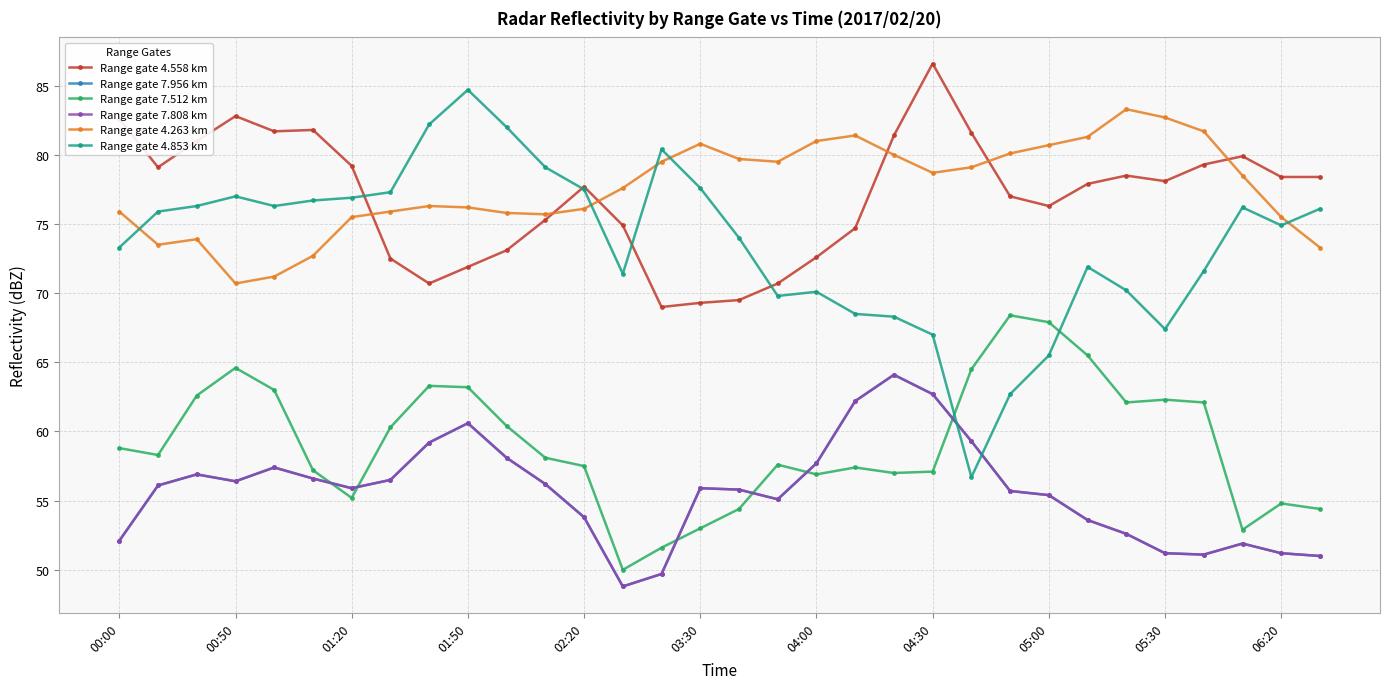

Between which two adjacent categories do Range gate 7.956 km and Range gate 4.853 km first intersect?

21 and 22